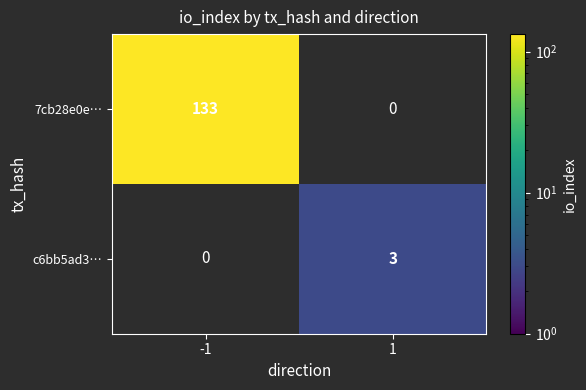

The value of c6bb5ad3… at 1 is 5. True or false?

False